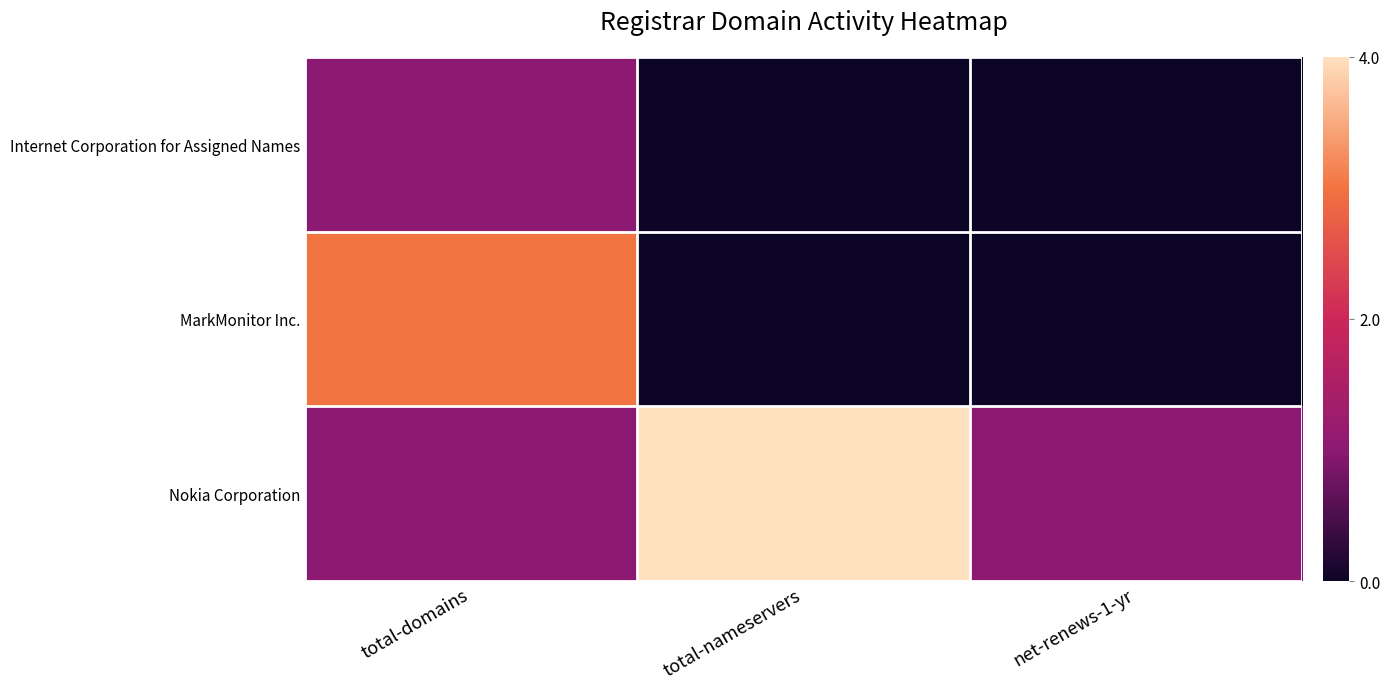

How many series are shown in this chart?

3